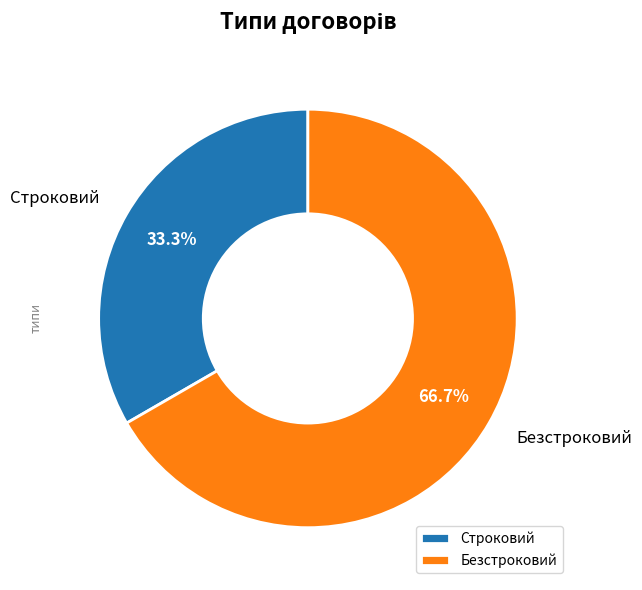

To the nearest percent, what is the difference between the largest and smallest slice percentages?

33%